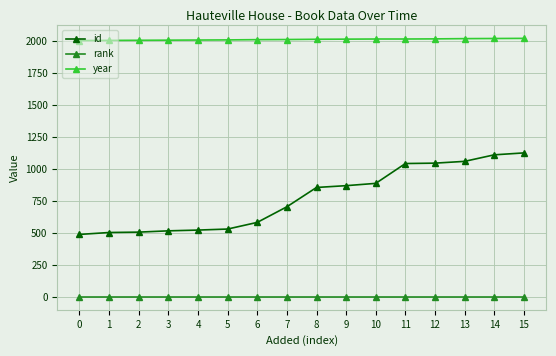

What is the maximum value for year?

2021